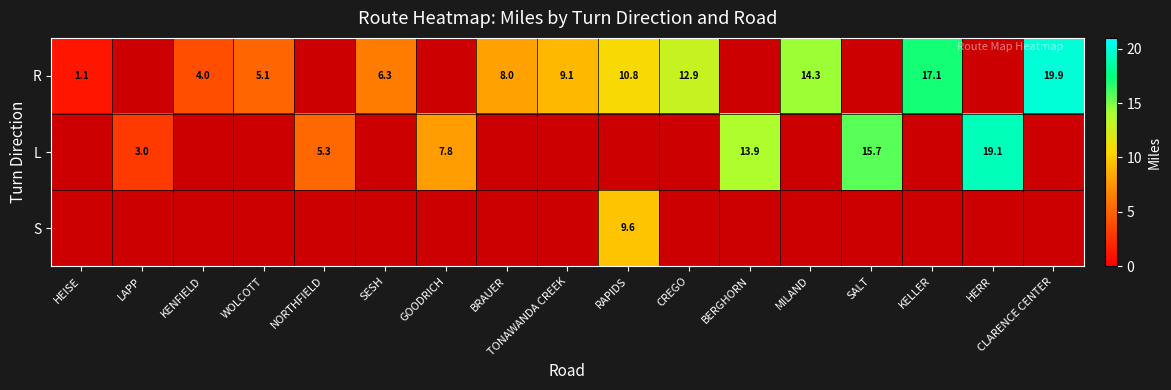

Count the number of categories in the chart.

17